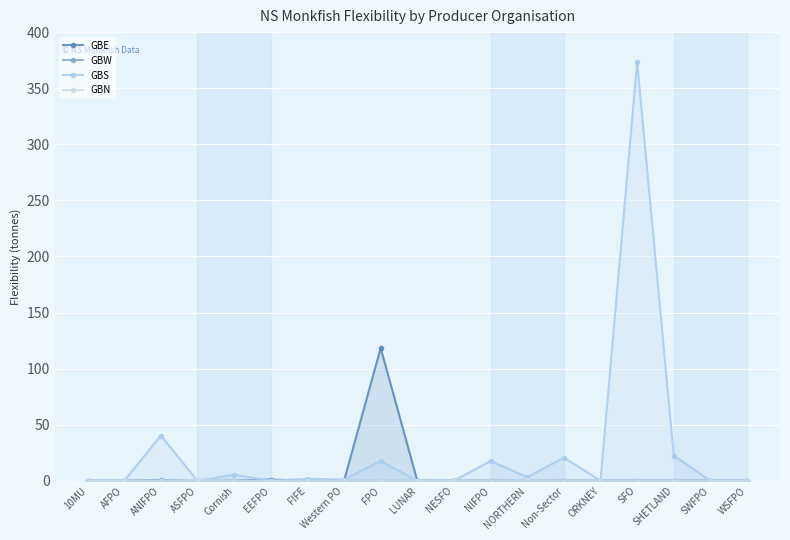

Where is GBS nearest to the value 186?

ANIFPO